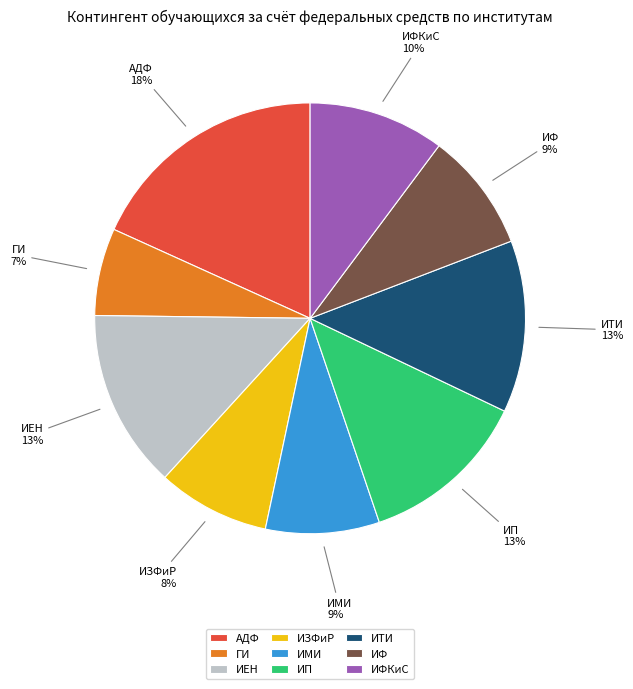

To the nearest percent, what is the average slice percentage?

11%